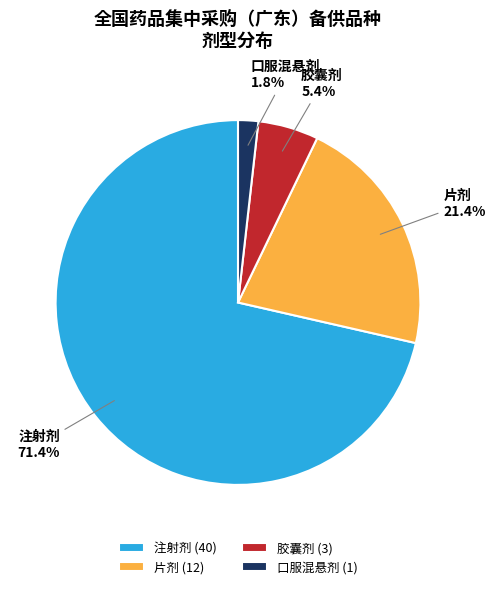

Does any single category account for the majority?

Yes